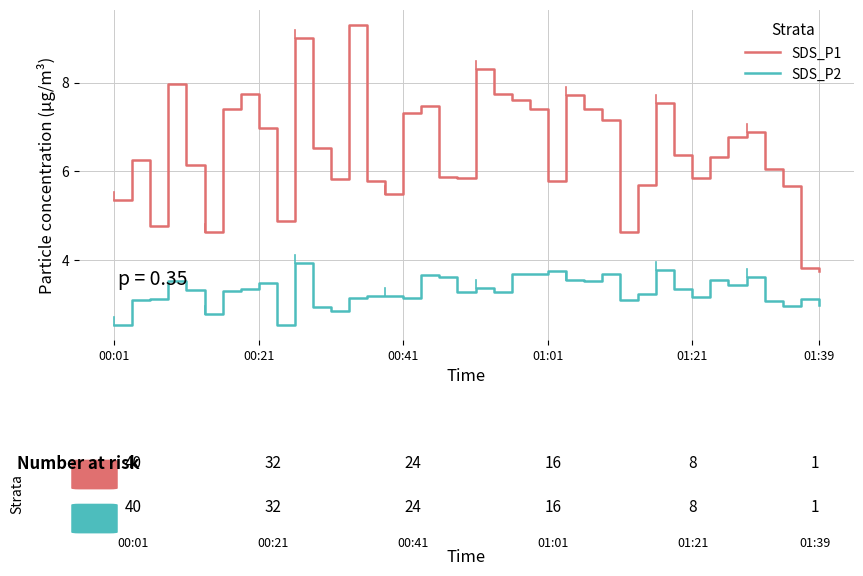

True or false: SDS_P2 and SDS_P1 cross at least once.

False